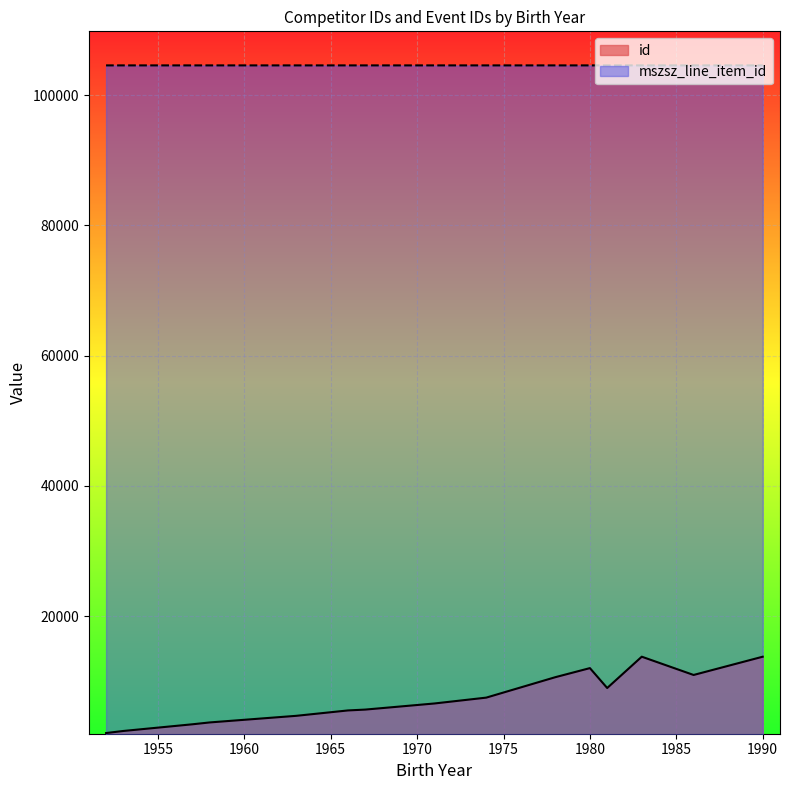

Which series has the largest total across all categories?

mszsz_line_item_id